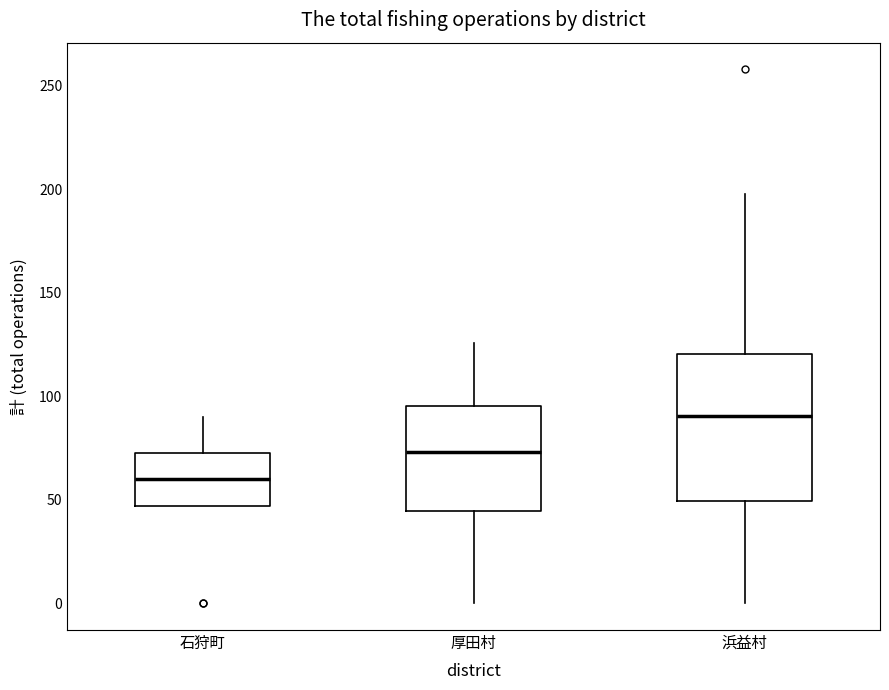

Where does the median line of the box for 浜益村 sit on the y-axis? The values are not printed on the chart, so give them approximately, as read against the axis.

90